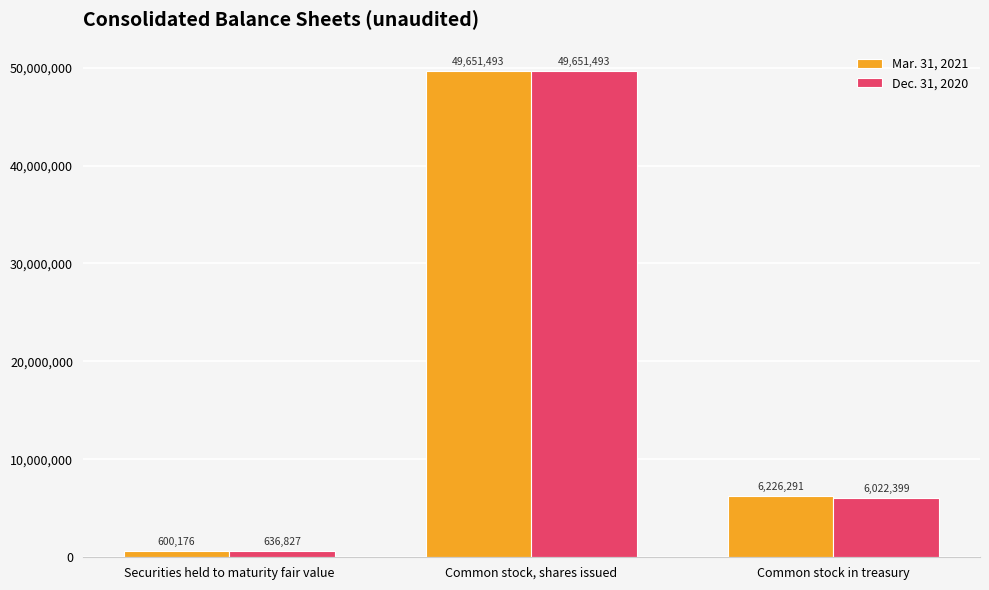

Is it true that Dec. 31, 2020 equals 31374286 at Common stock, shares issued?

False